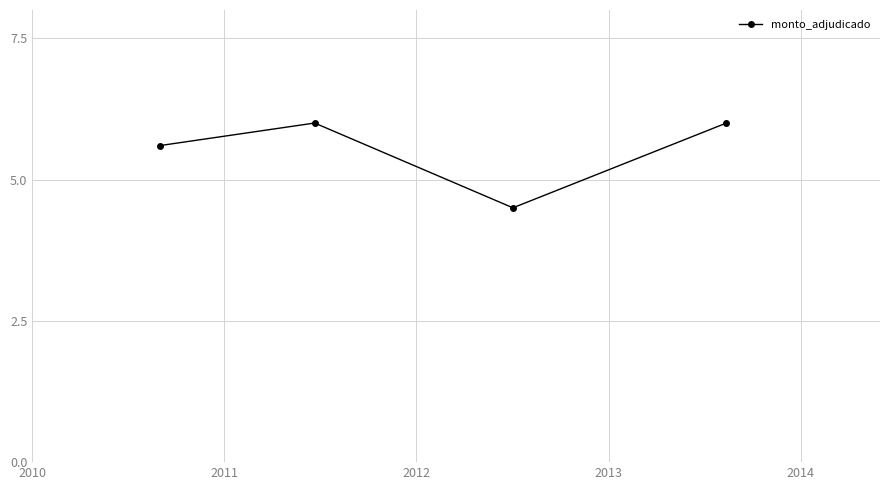

What is the value of the 4th point from the left?

6.0